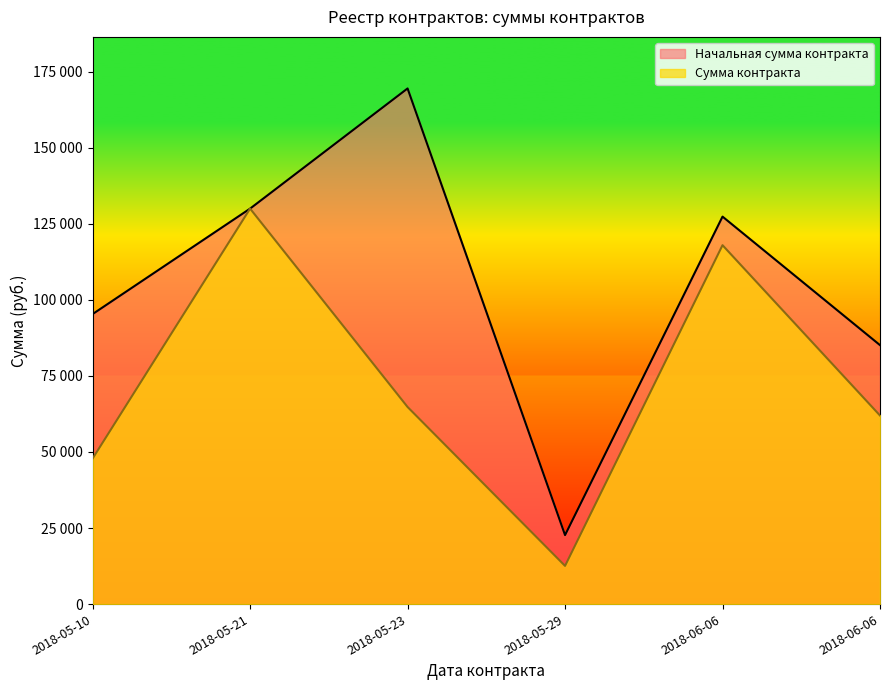

How many values in the Сумма контракта series exceed 64801?

2